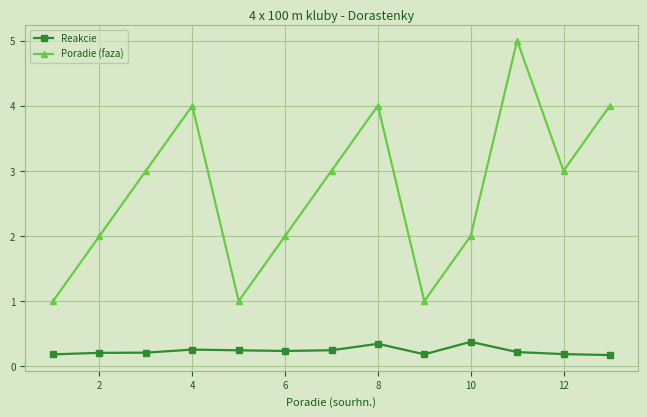

What is the highest value of the Reakcie series?

0.4